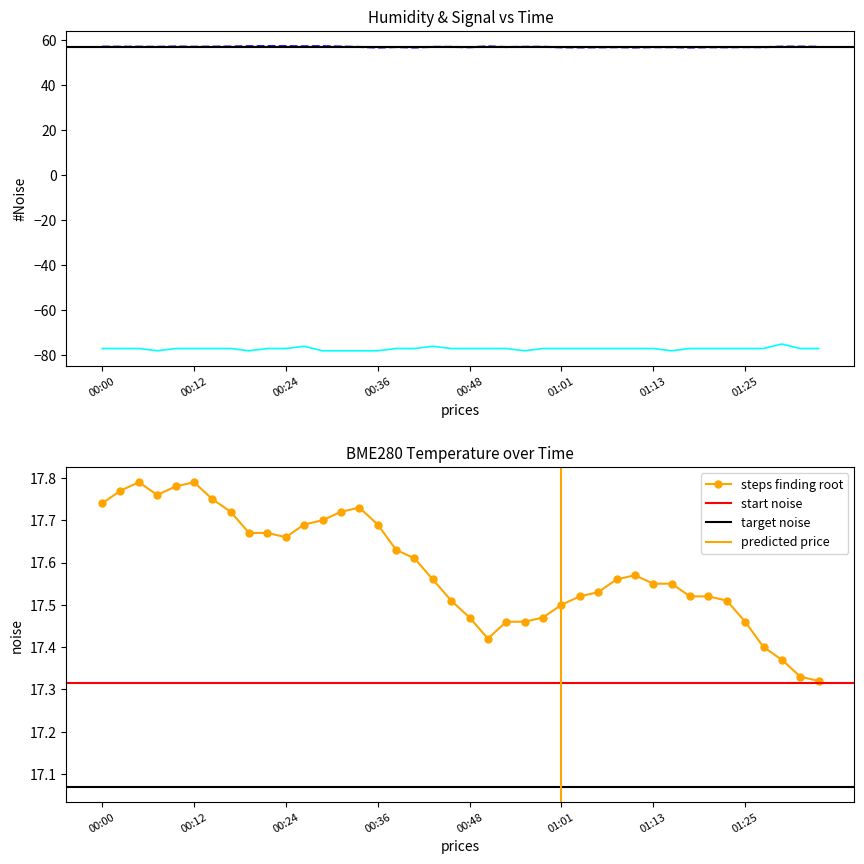

What position from the right is 00:19?

32